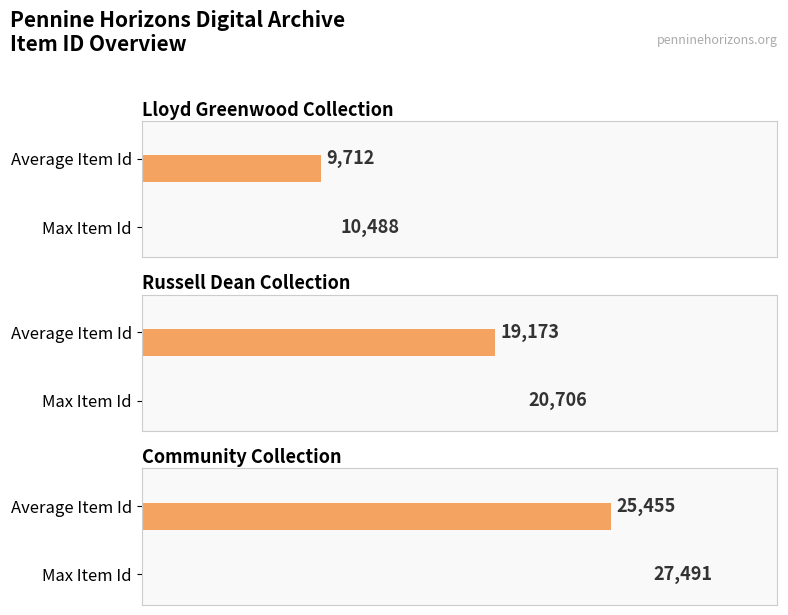

What is the change in value from Item 9712 to Item 19173?

+9461